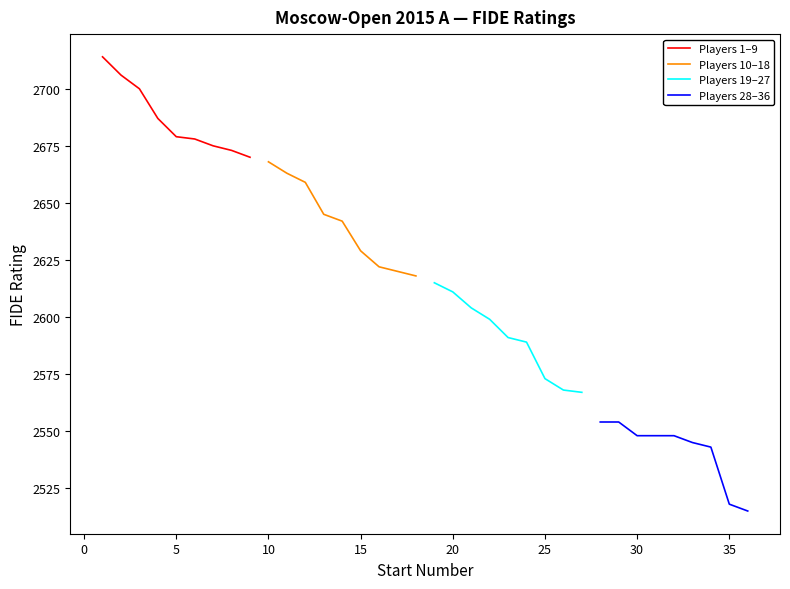

The Players 28–36 series shows 2548 at 30. True or false?

True